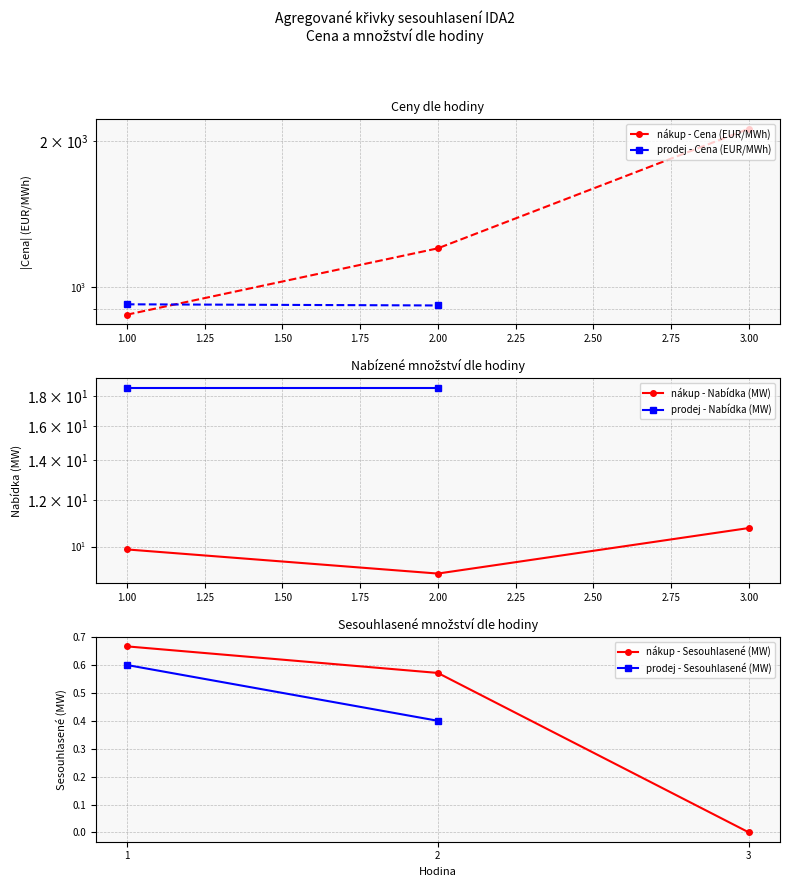

Which series has the largest total across all categories?

nákup - Cena (EUR/MWh)